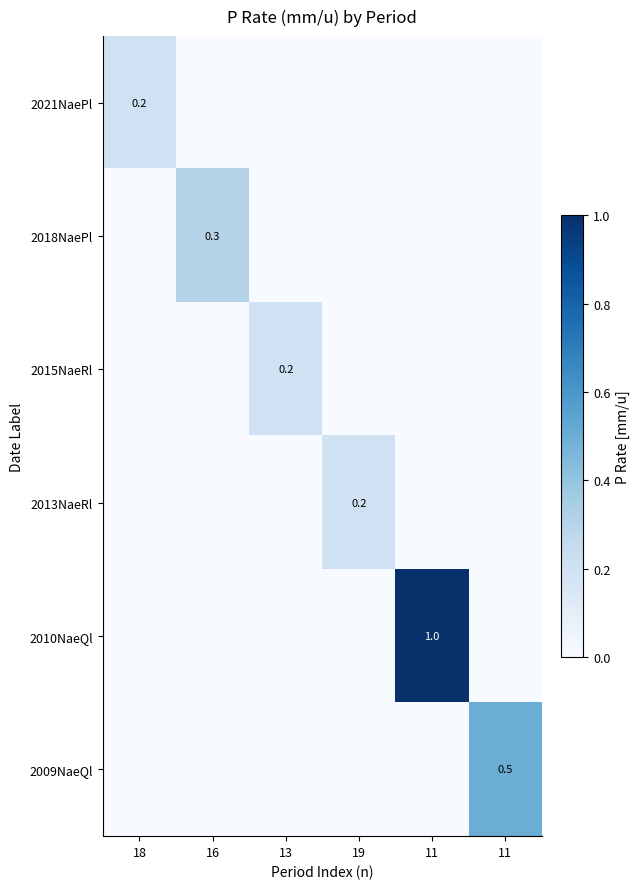

Which series has the largest total across all categories?

2010NaeQl